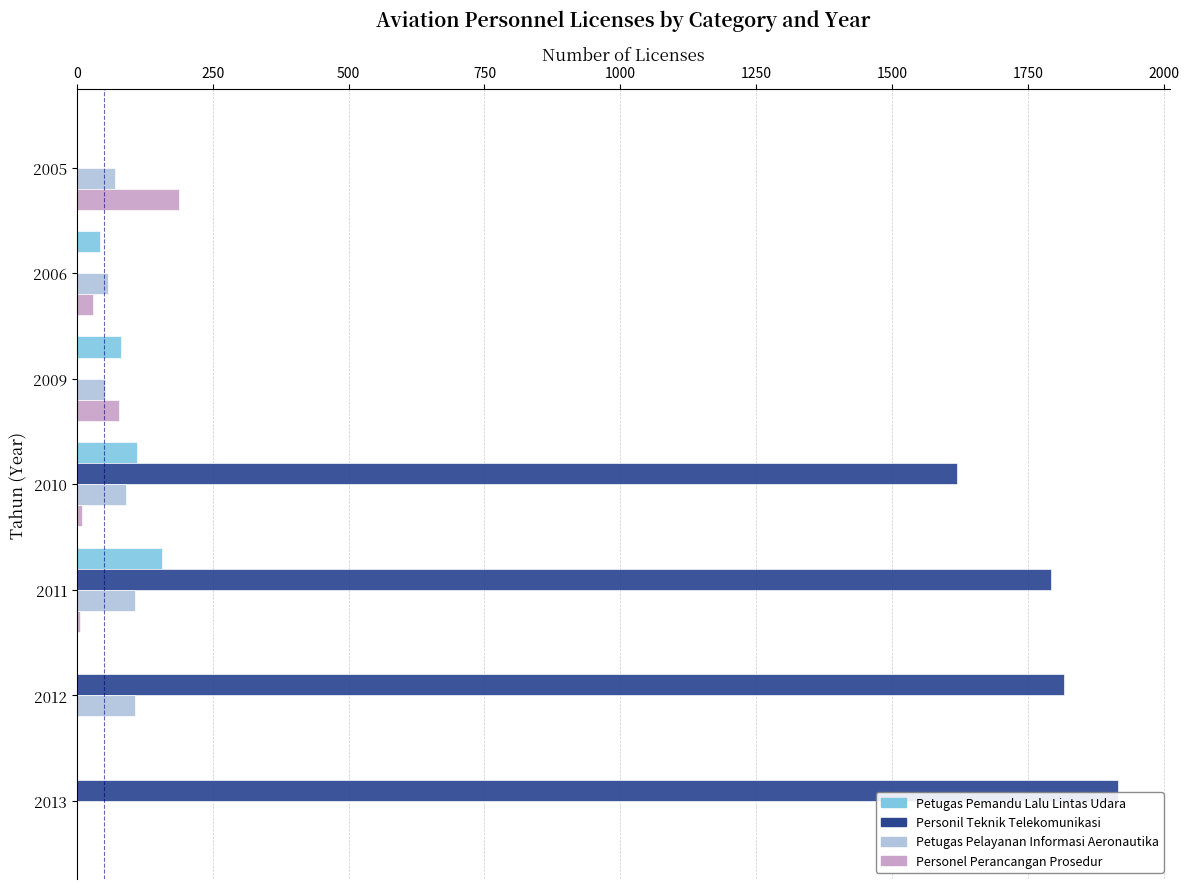

Which series has the largest total across all categories?

Personil Teknik Telekomunikasi